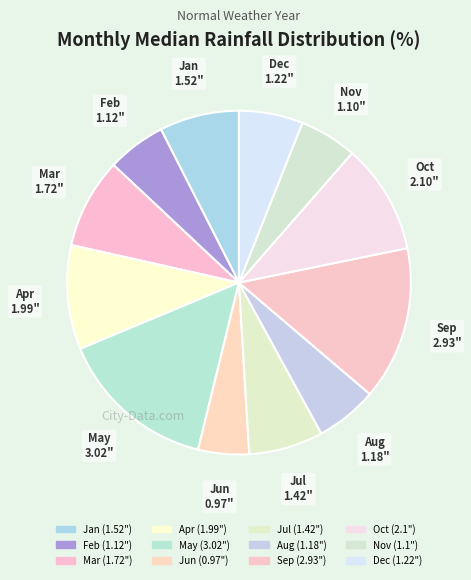

Count the number of slices in the pie.

12